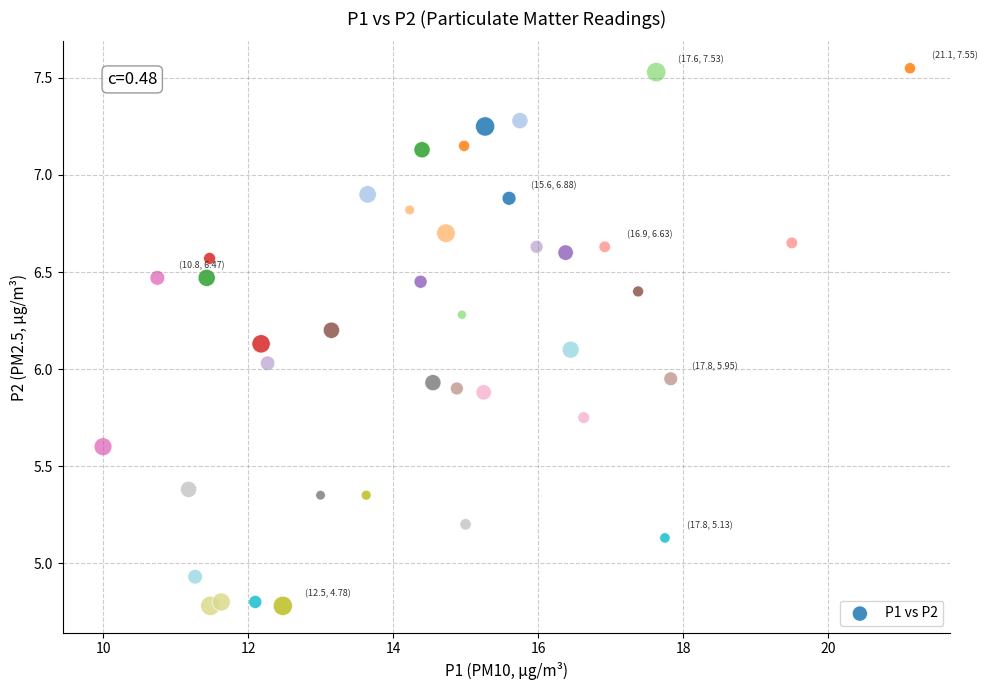

What is the range of X values (max minus min)?

11.1